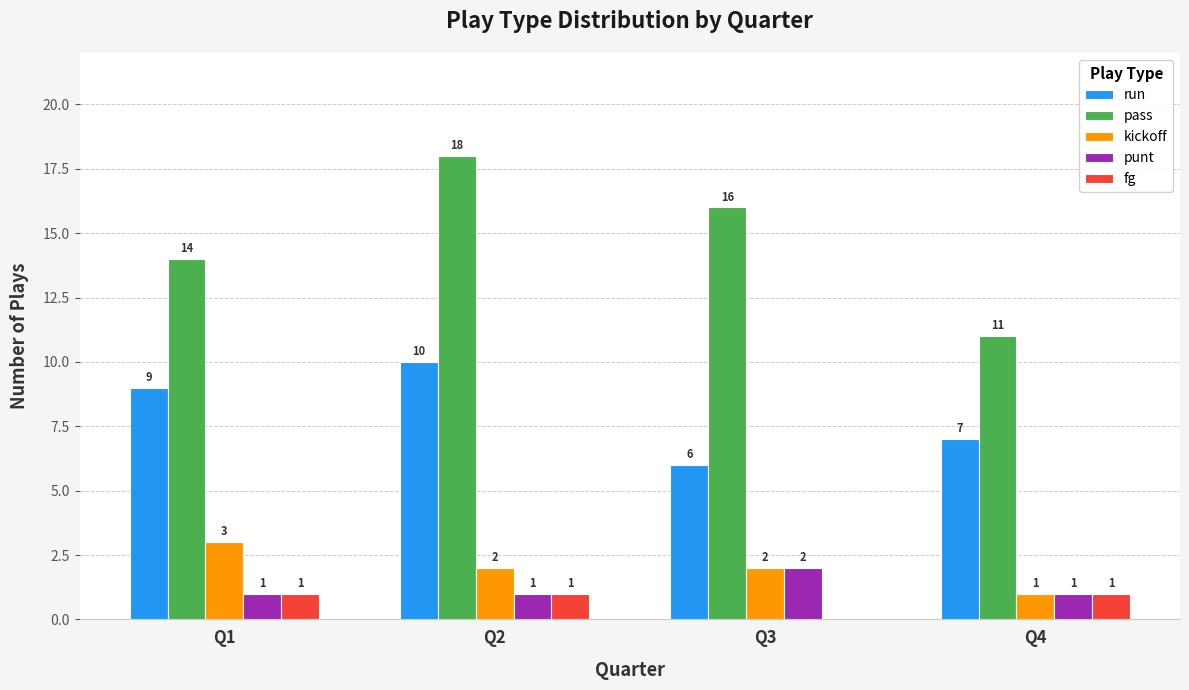

Which series has the widest spread of values?

pass